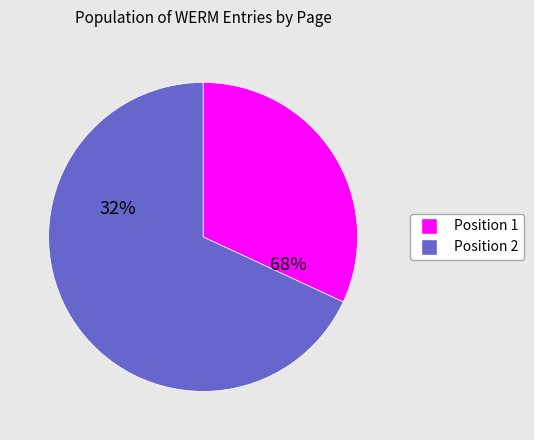

To the nearest percent, what is the combined percentage of 1 and 2?

100%